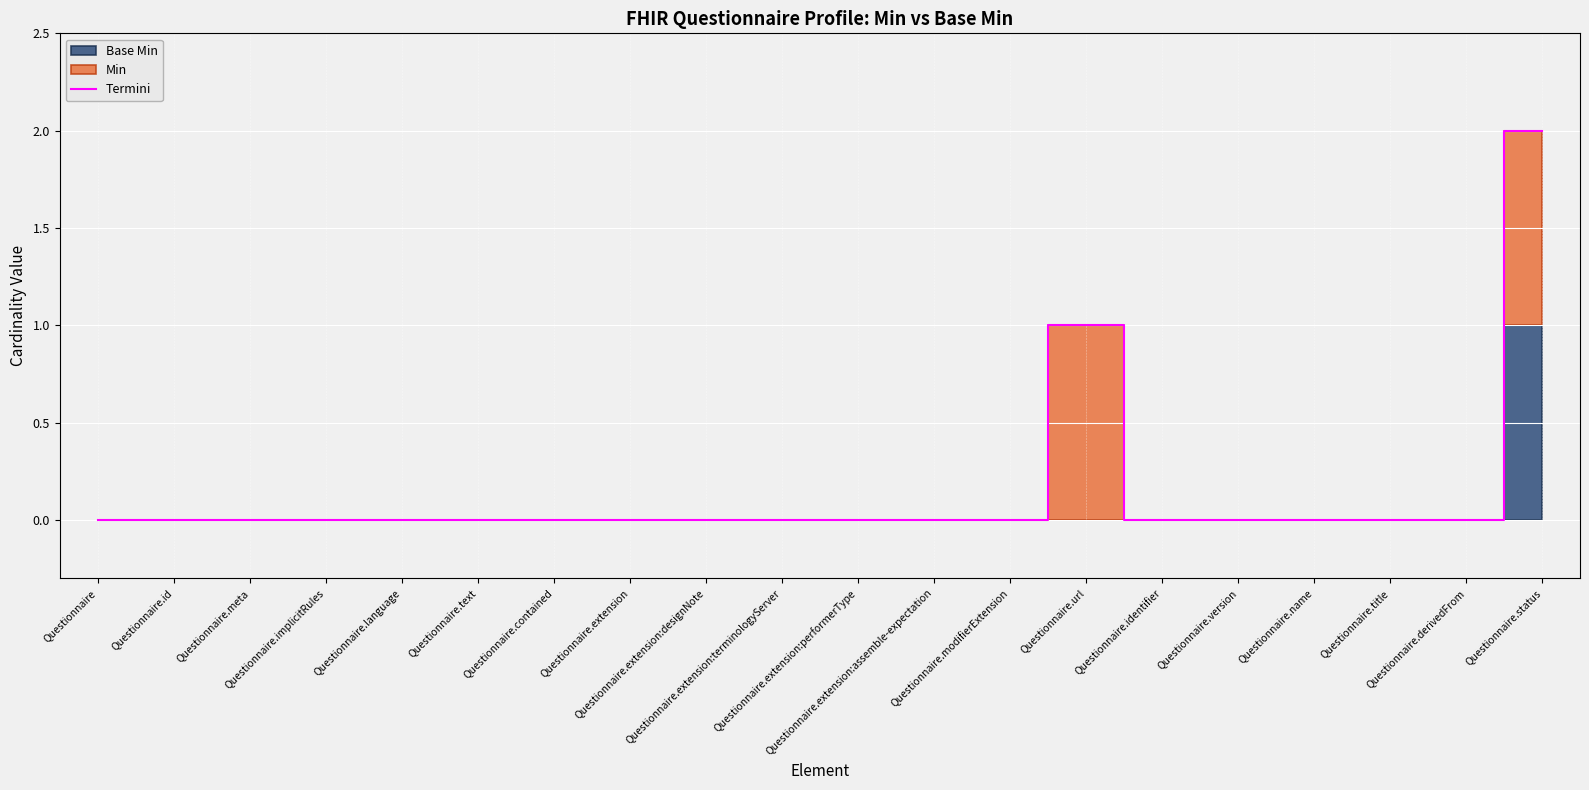

Reading left to right, what are all the values shown in this chart?

Questionnaire=0	Questionnaire.id=0	Questionnaire.meta=0	Questionnaire.implicitRules=0	Questionnaire.language=0	Questionnaire.text=0	Questionnaire.contained=0	Questionnaire.extension=0	Questionnaire.extension:designNote=0	Questionnaire.extension:terminologyServer=0	Questionnaire.extension:performerType=0	Questionnaire.extension:assemble-expectation=0	Questionnaire.modifierExtension=0	Questionnaire.url=1	Questionnaire.identifier=0	Questionnaire.version=0	Questionnaire.name=0	Questionnaire.title=0	Questionnaire.derivedFrom=0	Questionnaire.status=2